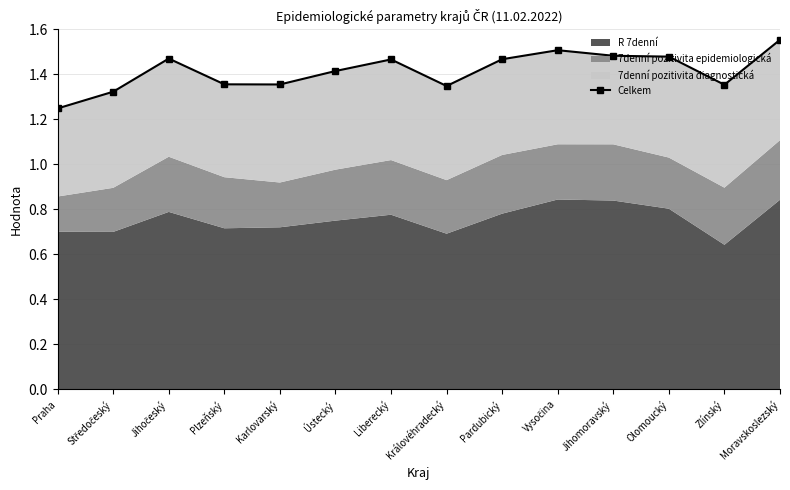

Does the chart have visible grid lines?

Yes